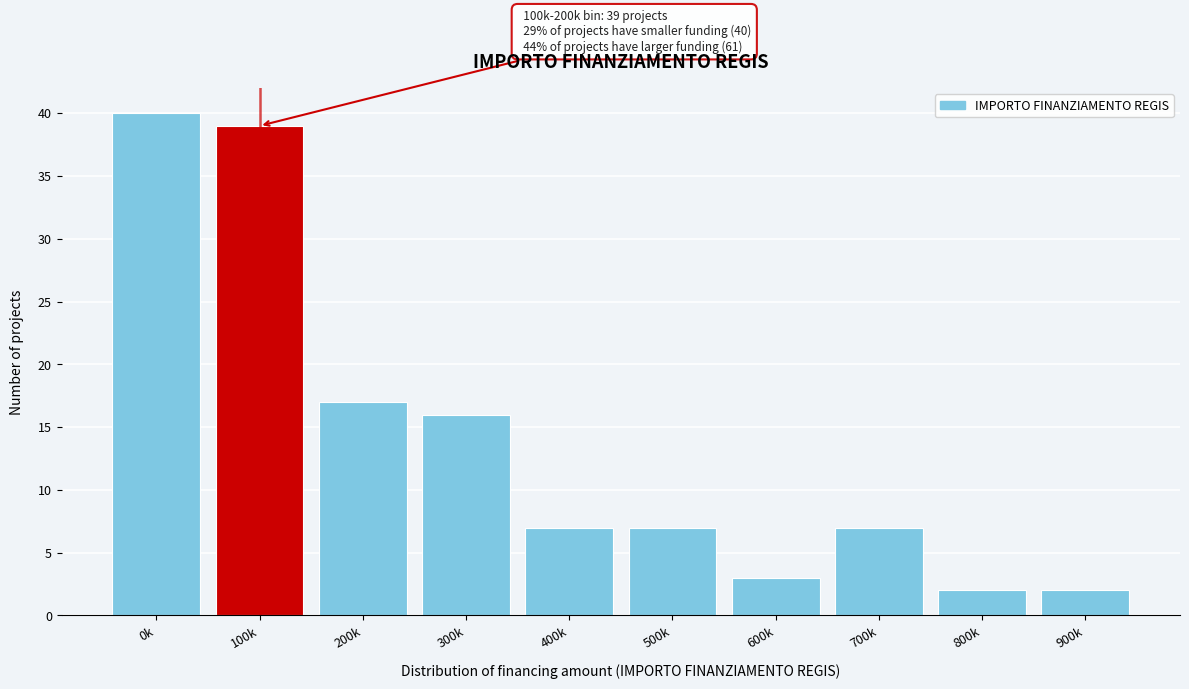

Reading left to right, extract all data points from this chart.

0k=40	100k=39	200k=17	300k=16	400k=7	500k=7	600k=3	700k=7	800k=2	900k=2